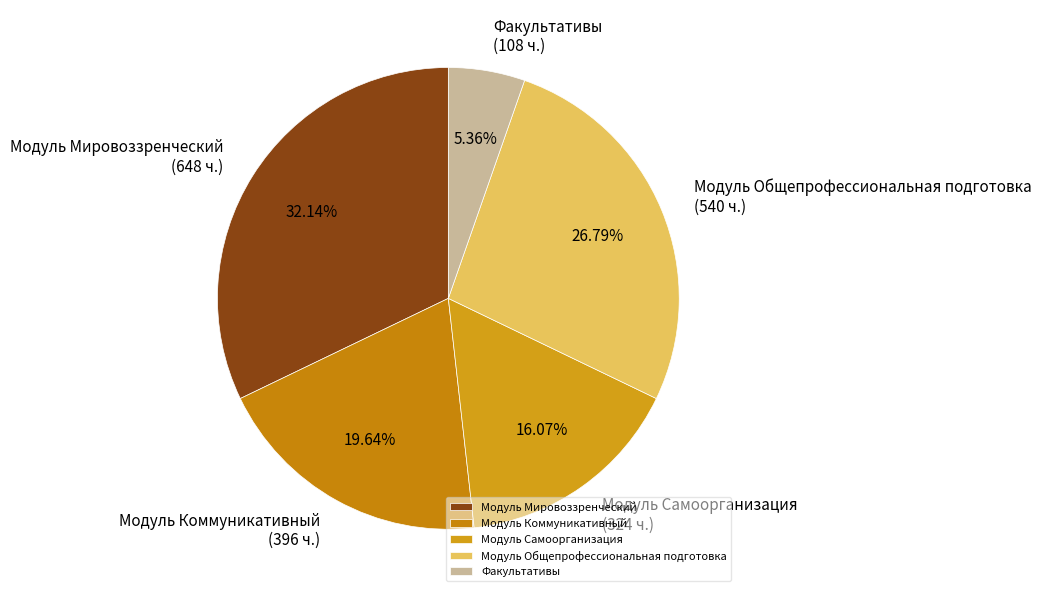

What portion of the pie excludes Модуль Общепрофессиональная подготовка?

73.2%